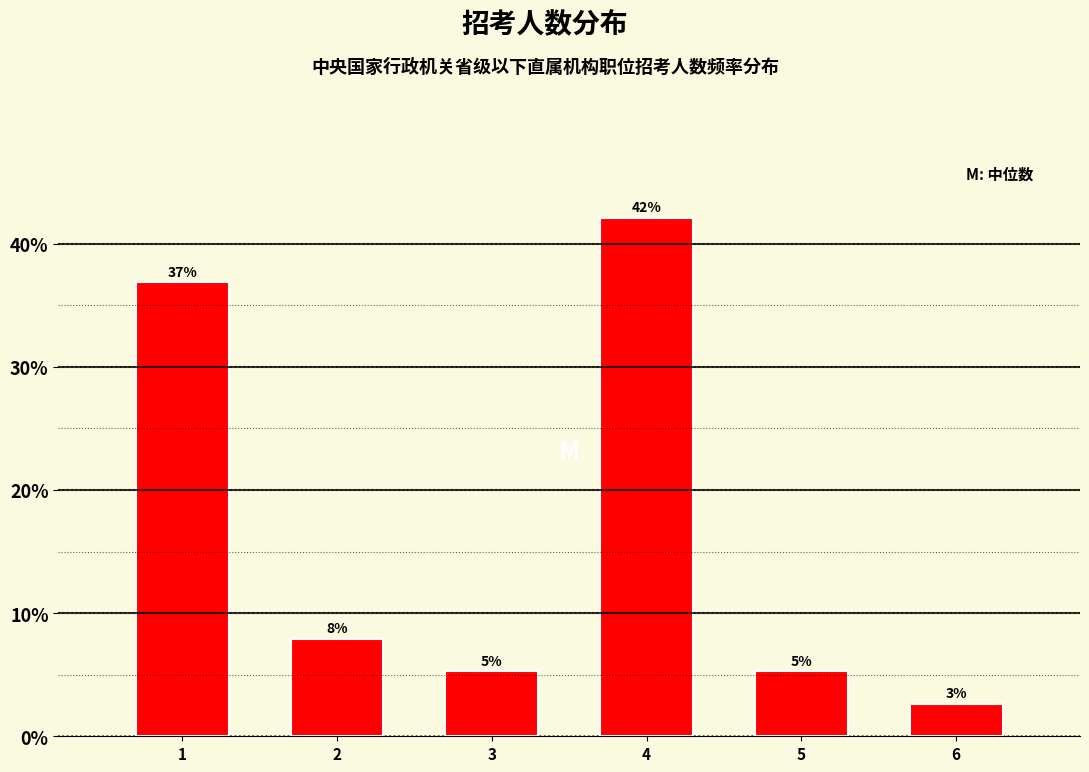

How many bars are there in total?

6